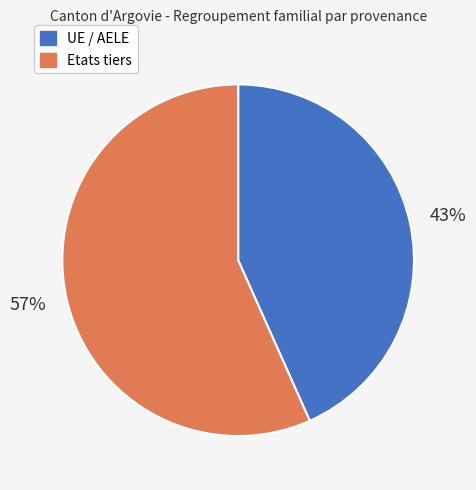

Between Etats tiers and UE / AELE, which is larger?

Etats tiers